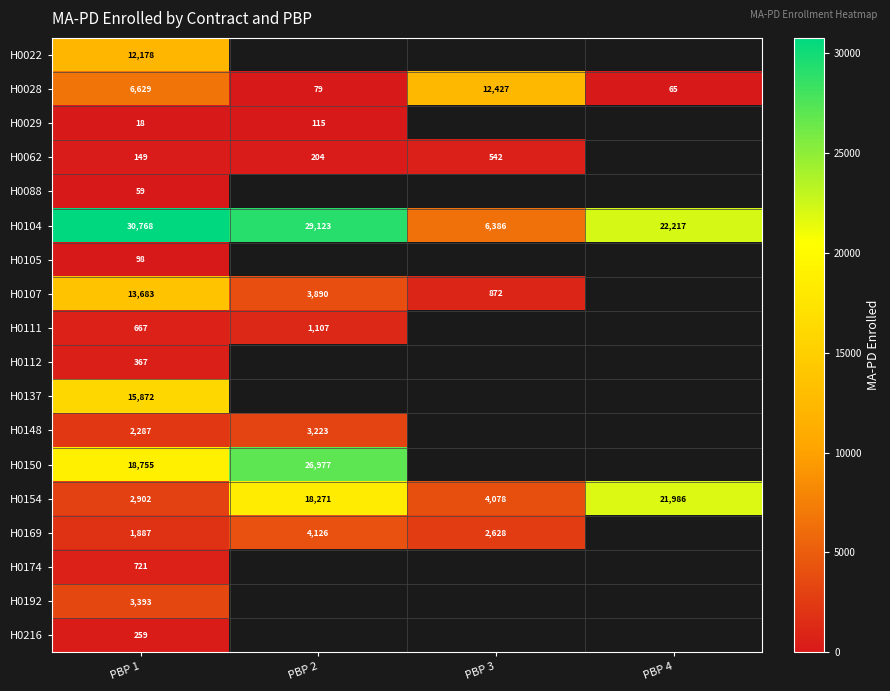

True or false: H0088 has a value of 94 at PBP 1.

False